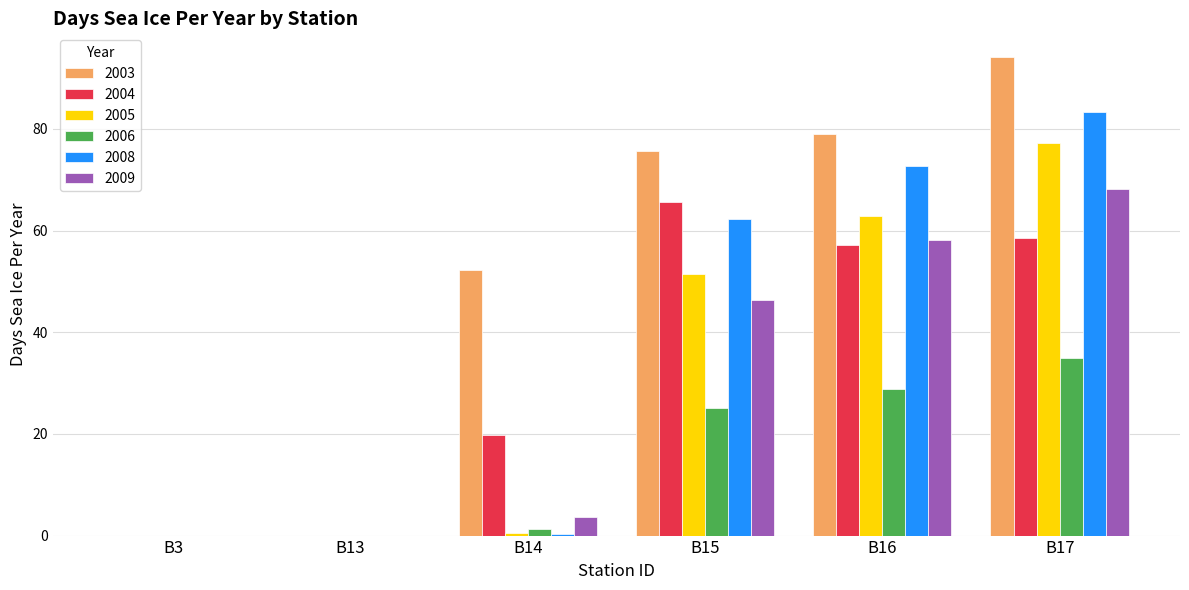

Which category has the highest value in the 2006 series?

B17